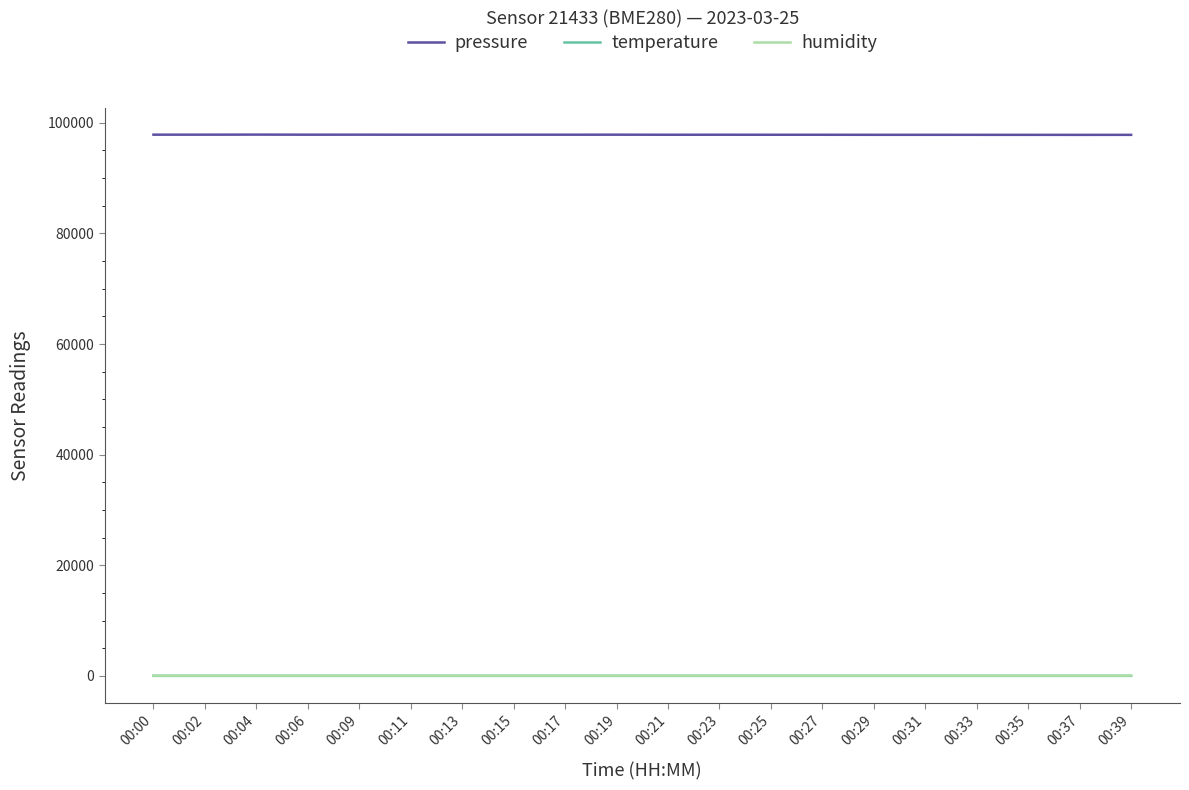

True or false: humidity and pressure intersect in this chart.

False